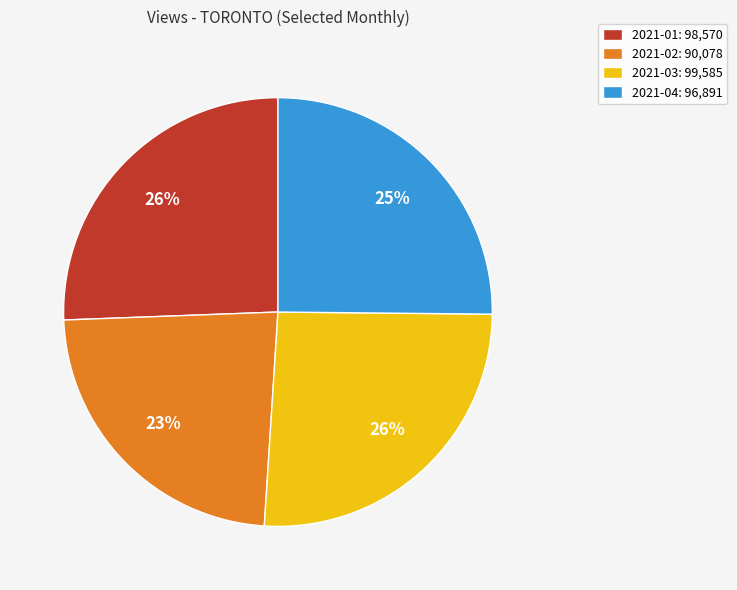

To the nearest percent, what portion does 2021-01: 98,570 represent?

26%